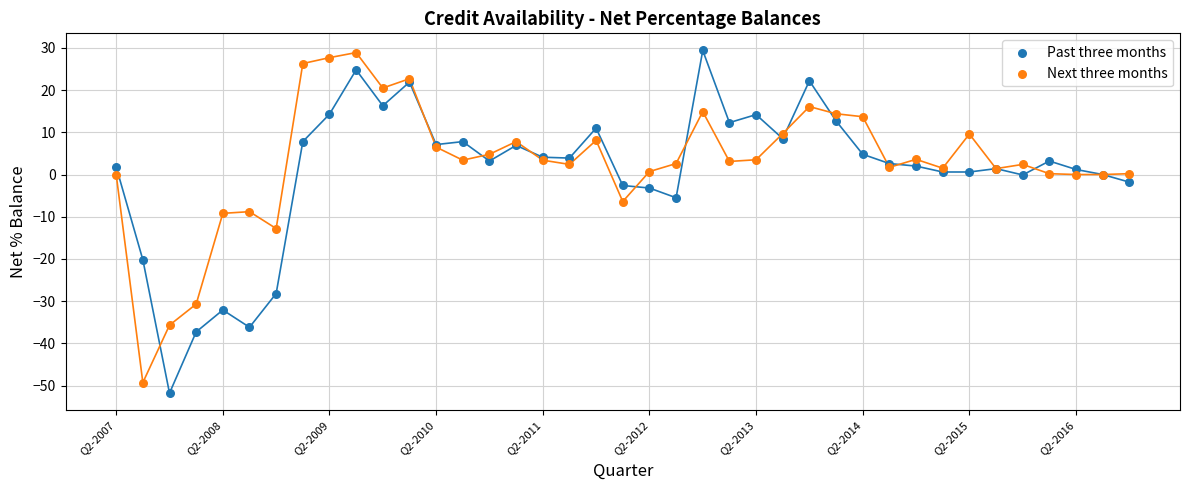

Which series has the widest spread of Y values?

Past three months